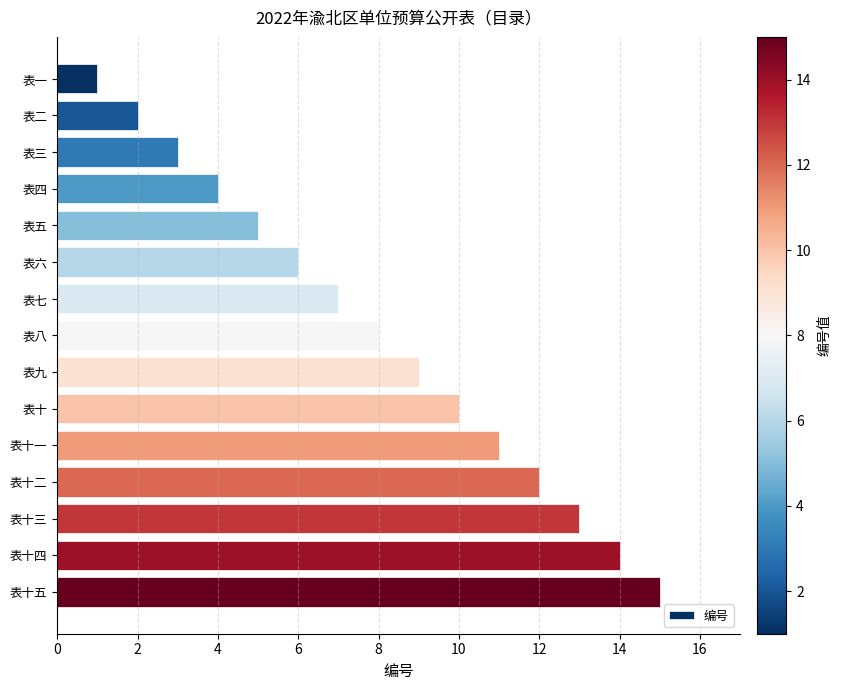

What is the greatest value displayed?

15